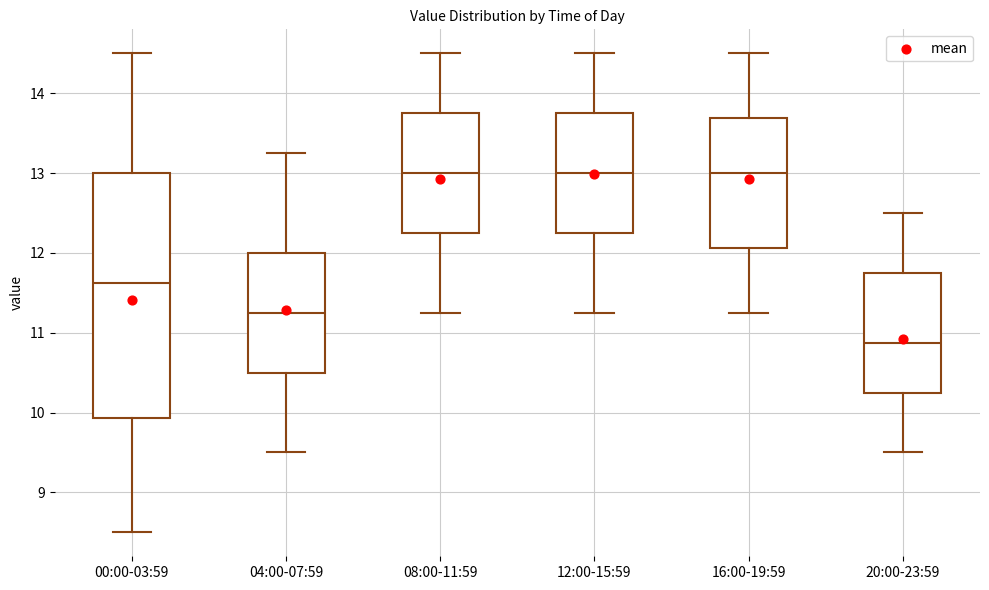

Reading left to right, read every box against the y-axis: the position of its median line, the range the box covers, and the ends of its whiskers. The values are not printed on the chart, so give them approximately, as read against the axis.

00:00-03:59: median 11.6, box 9.9 to 13.0, whiskers 8.5 to 14.5
04:00-07:59: median 11.3, box 10.5 to 12.0, whiskers 9.5 to 13.3
08:00-11:59: median 13.0, box 12.3 to 13.8, whiskers 11.3 to 14.5
12:00-15:59: median 13.0, box 12.3 to 13.8, whiskers 11.3 to 14.5
16:00-19:59: median 13.0, box 12.1 to 13.7, whiskers 11.3 to 14.5
20:00-23:59: median 10.9, box 10.3 to 11.8, whiskers 9.5 to 12.5